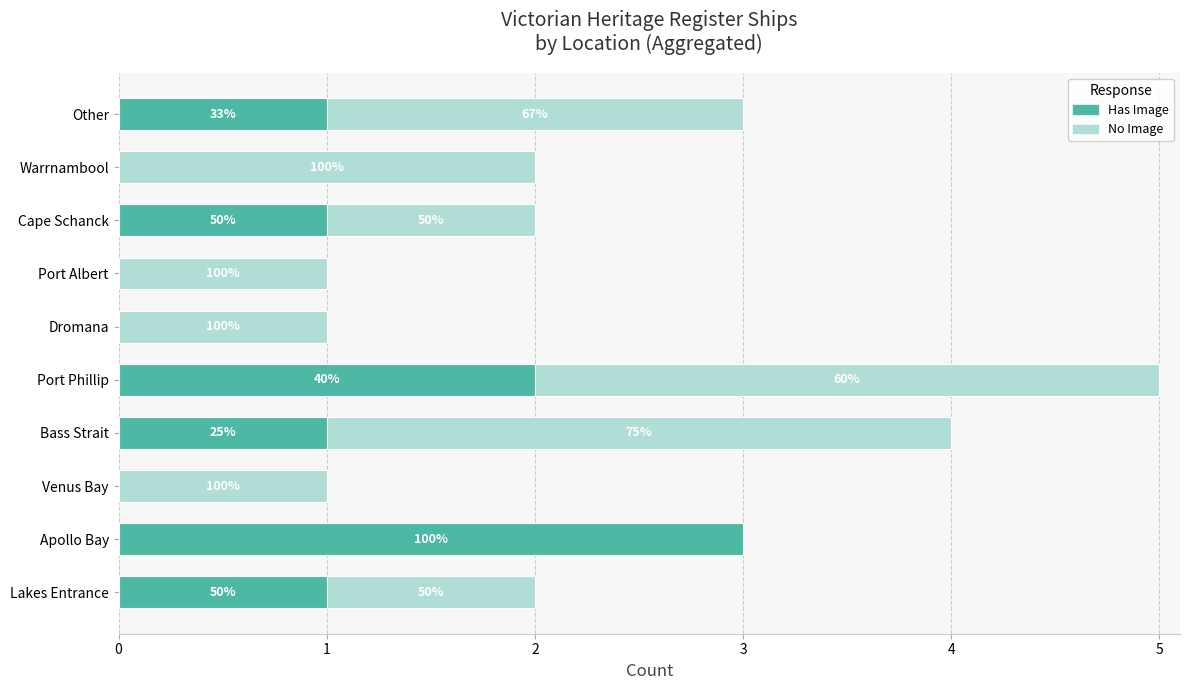

Which series has the widest spread of values?

Has Image